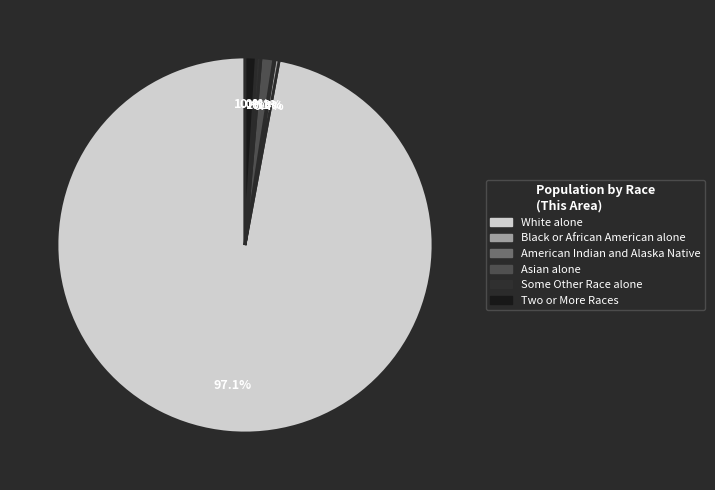

What is the largest slice in the pie chart?

White alone